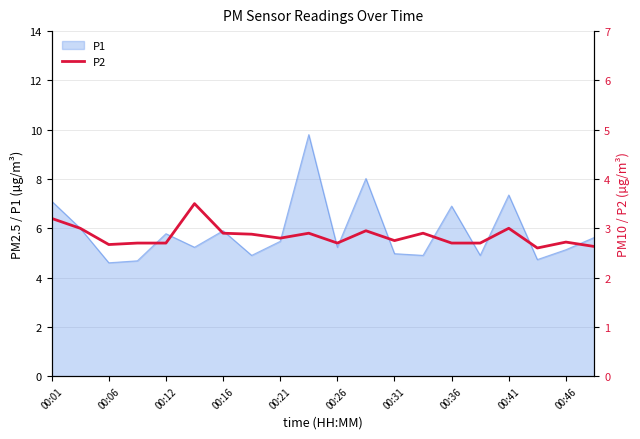

What is the minimum value for P1?

4.6